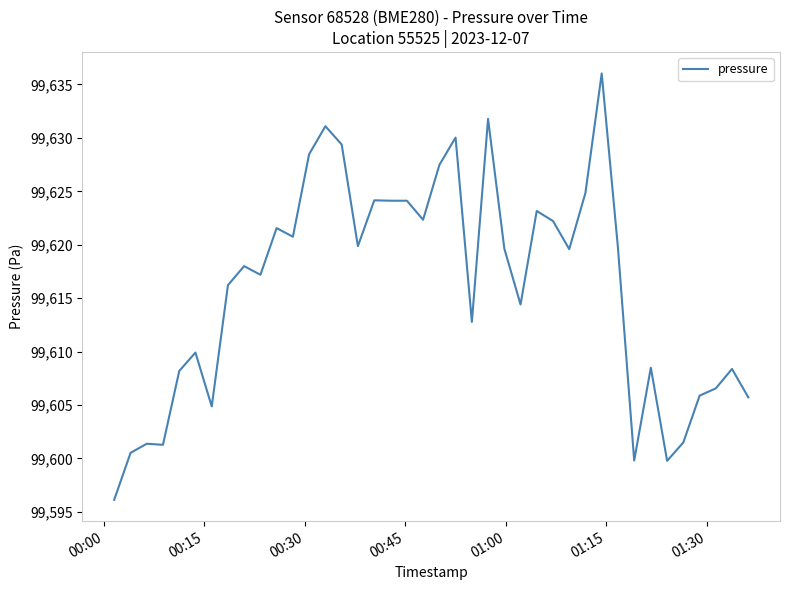

What is the minimum value shown in the chart?

99596.1